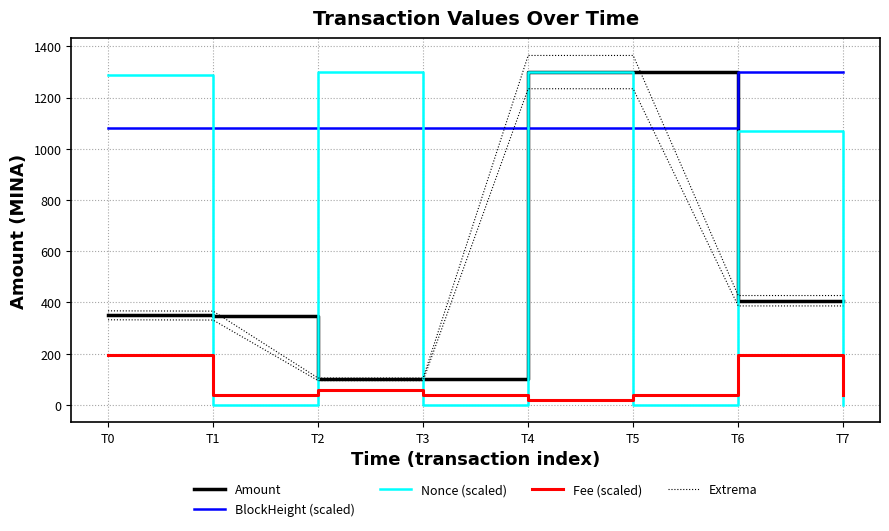

Reading left to right, what are all the values shown in this chart?

Amount: 349.5	348.5	99.5	99.5	1299.5	1299.5	406.5	406.5
BlockHeight (scaled): 1080.1	1080.1	1081.5	1081.5	1081.5	1081.6	1299.5	1299.5
Nonce (scaled): 1288.7	0.0	1299.3	0.1	1299.5	0.2	1069.3	0.2
Fee (scaled): 194.9	39.0	58.5	39.0	19.7	39.0	194.9	39.0
Extrema: 367.0	365.9	104.5	104.5	1364.5	1364.5	426.8	426.8